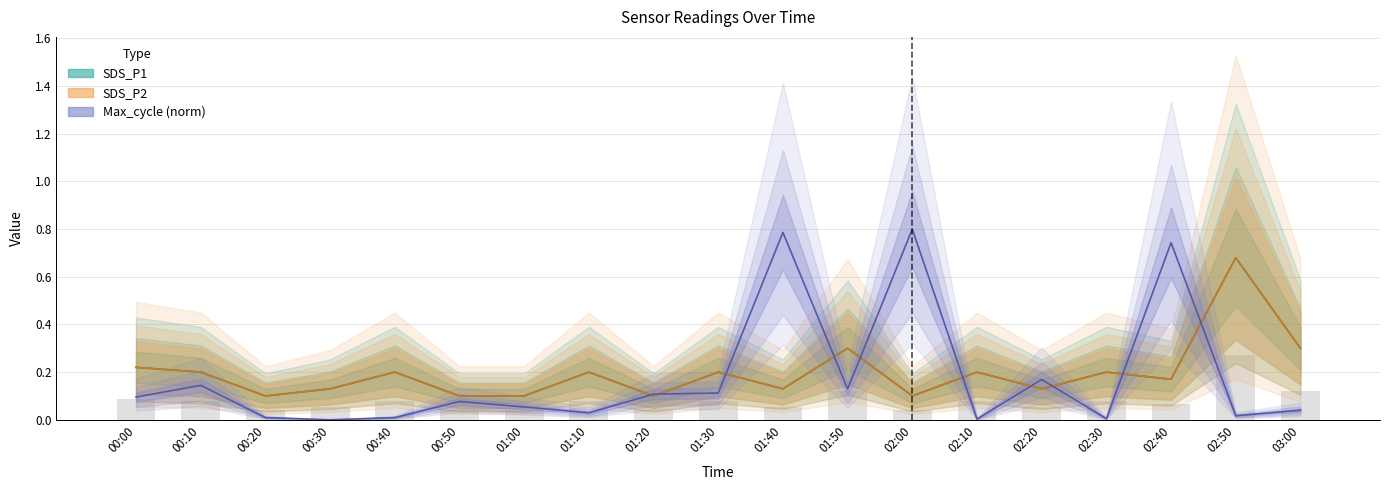

What is the sum of all Max_cycle values?

3.3